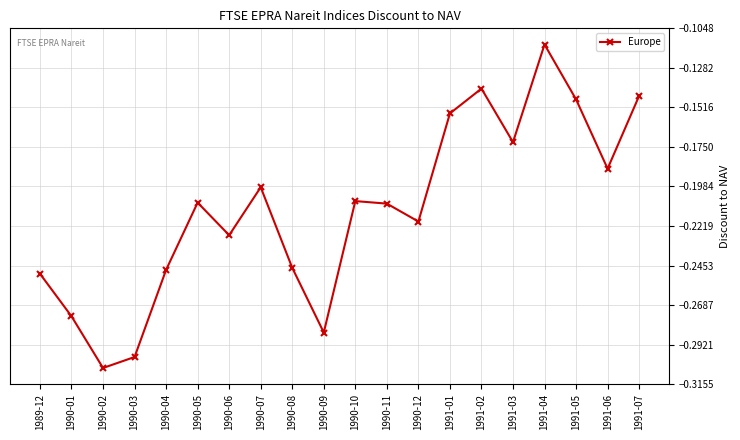

Is it true that the value at 1990-07 is -0.3?

False